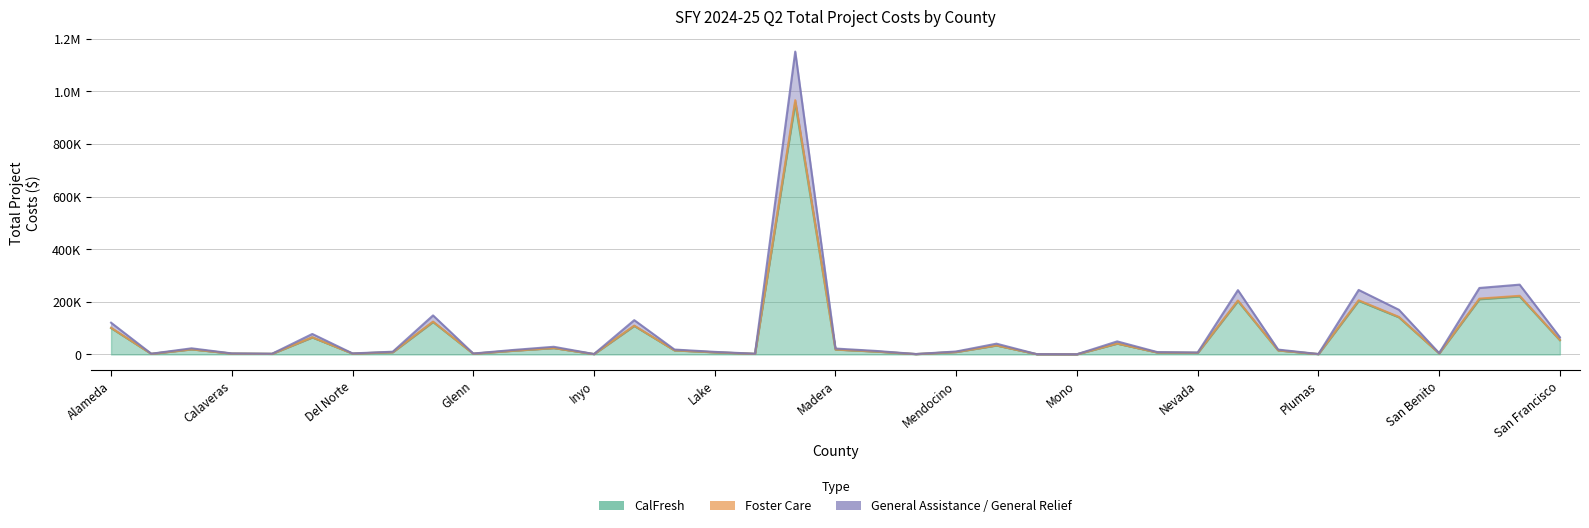

How many values in the CalFresh series exceed 14170?

18